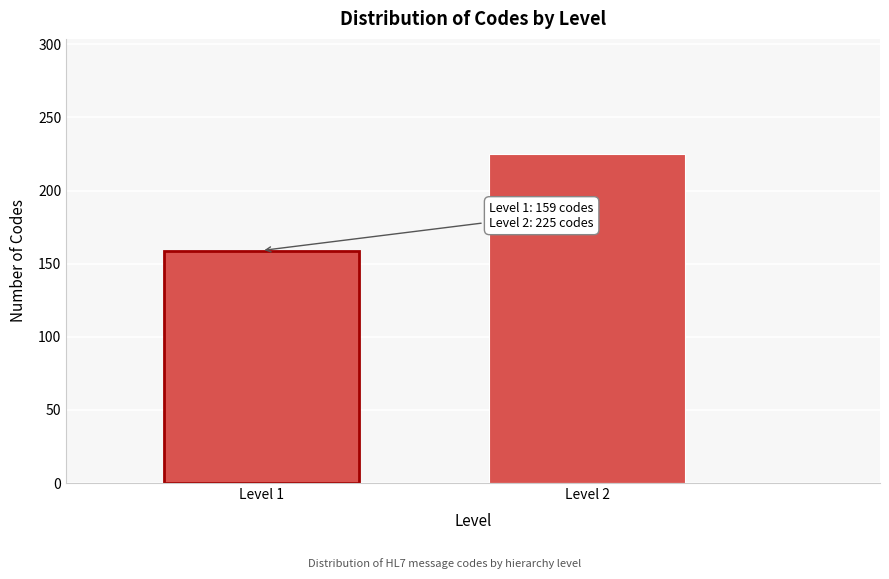

Reading left to right, transcribe all the data shown in this chart.

Level 1=159	Level 2=225